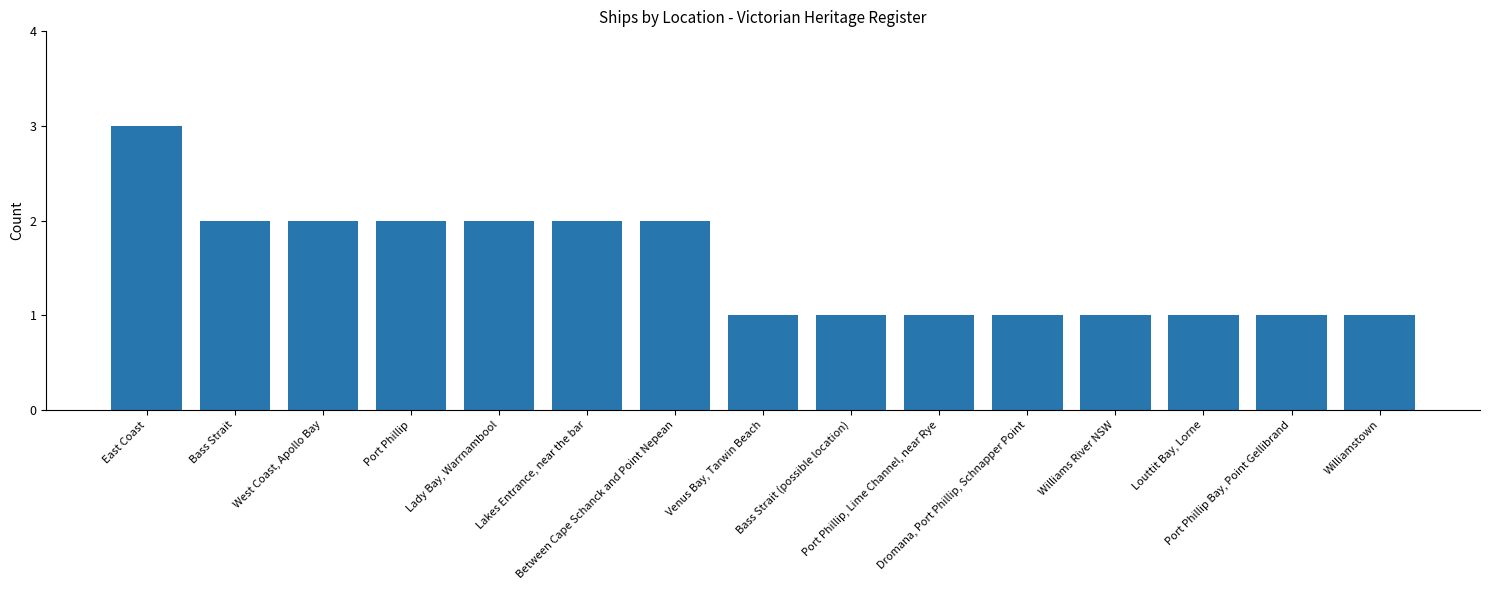

What is the difference between the maximum and minimum values?

2